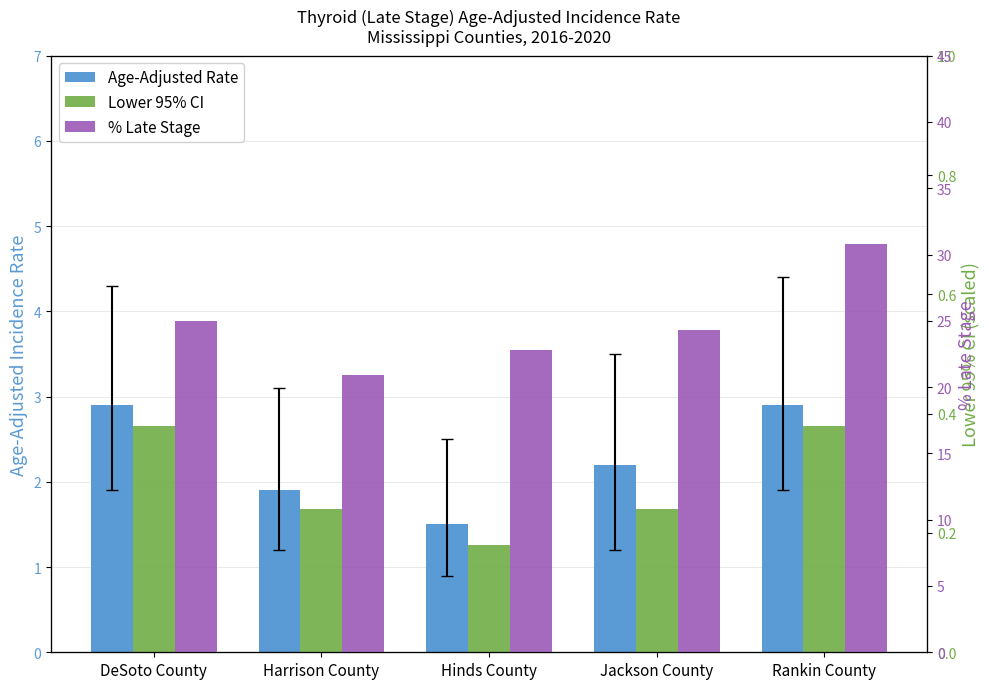

Is it true that Age-Adjusted Rate equals 1.9 at Harrison County?

True